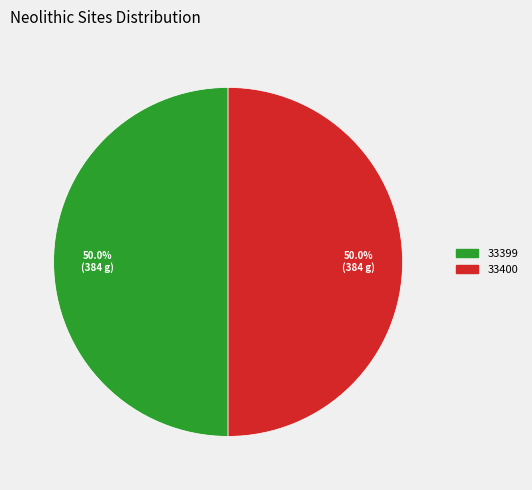

Approximately how many times larger is the value at 33400 compared to 33399?

1.0